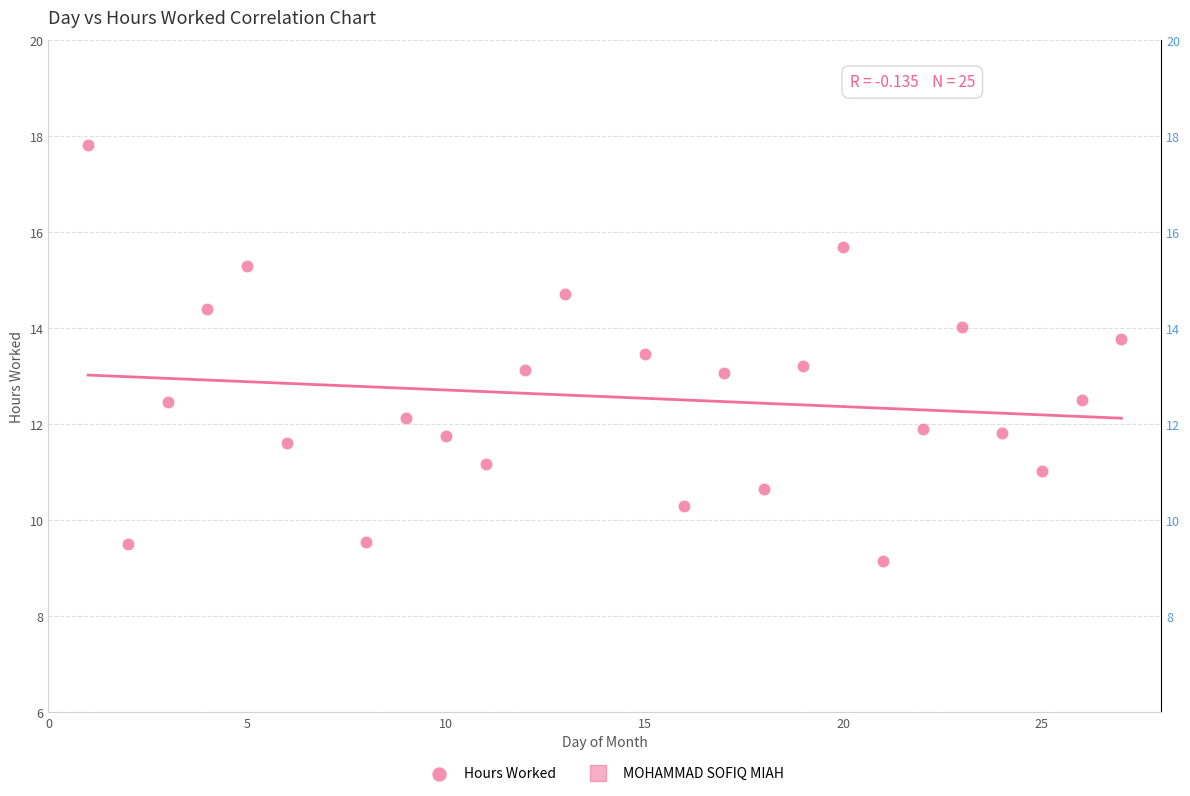

What is the range of Y values (max minus min)?

8.7